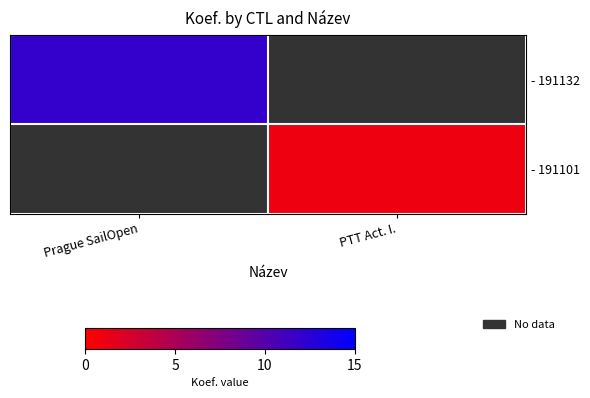

Between PTT Act. I. and Prague SailOpen, which is larger?

Prague SailOpen